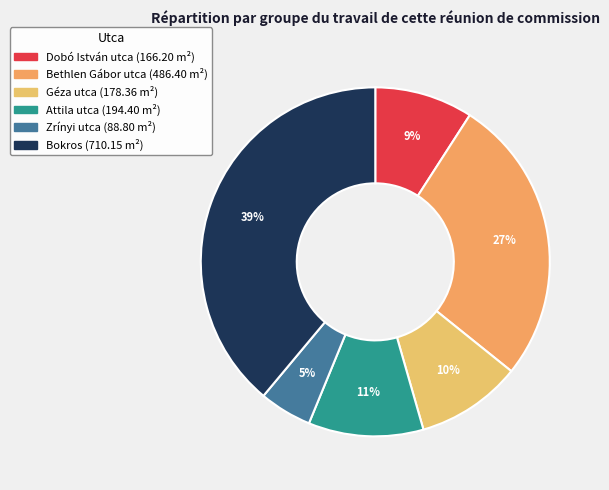

To the nearest percent, what portion does Bethlen Gábor utca represent?

27%